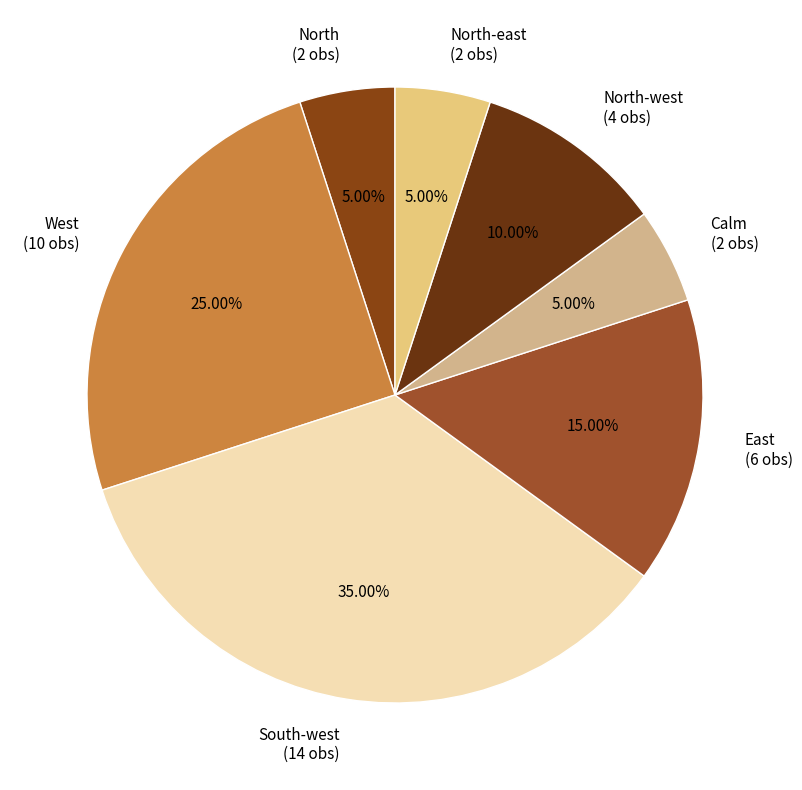

How many slices are in this pie chart?

7